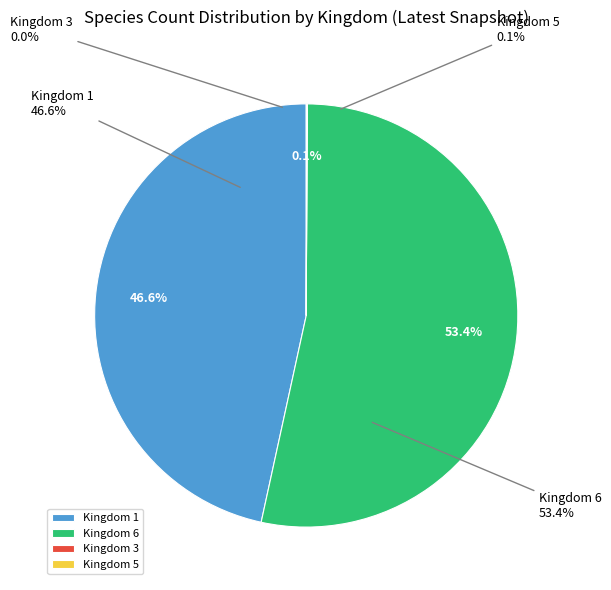

True or false: 6 accounts for 62% of the total.

False